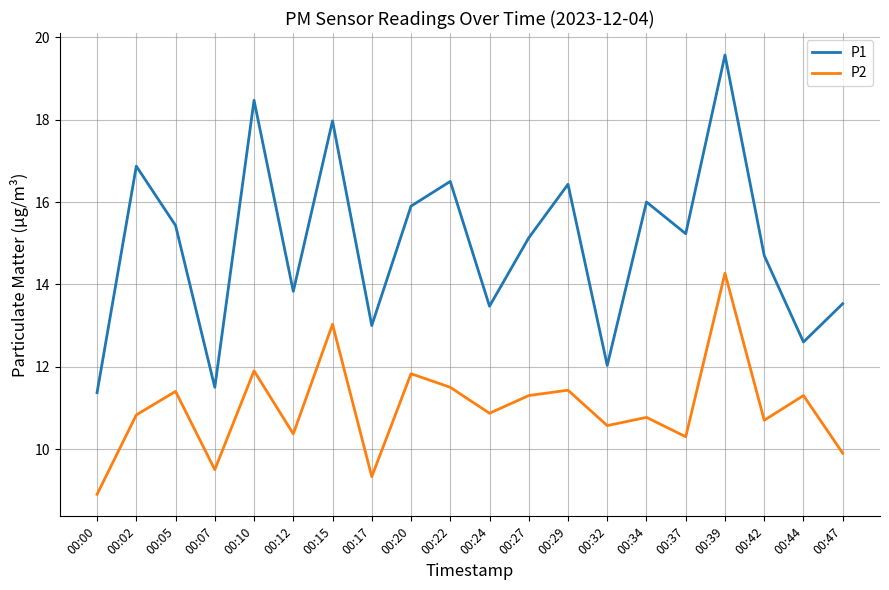

Is the value of P1 at 00:34 greater than the value of P2 at 00:22?

Yes